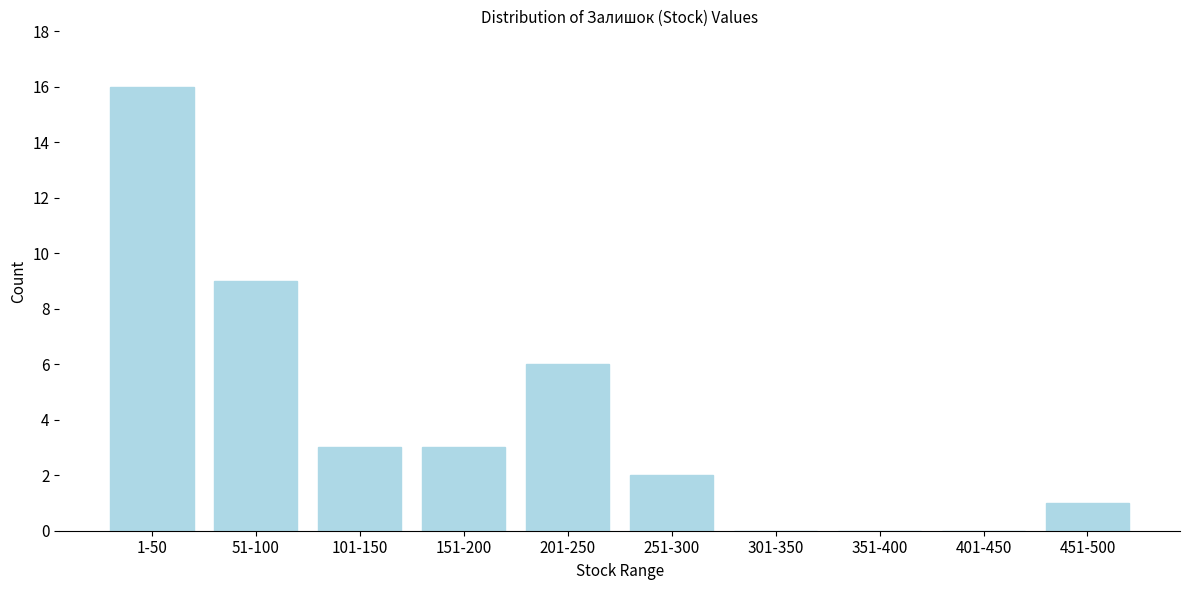

Reading left to right, list all the values displayed in this chart.

1-50=16	51-100=9	101-150=3	151-200=3	201-250=6	251-300=2	301-350=0	351-400=0	401-450=0	451-500=1